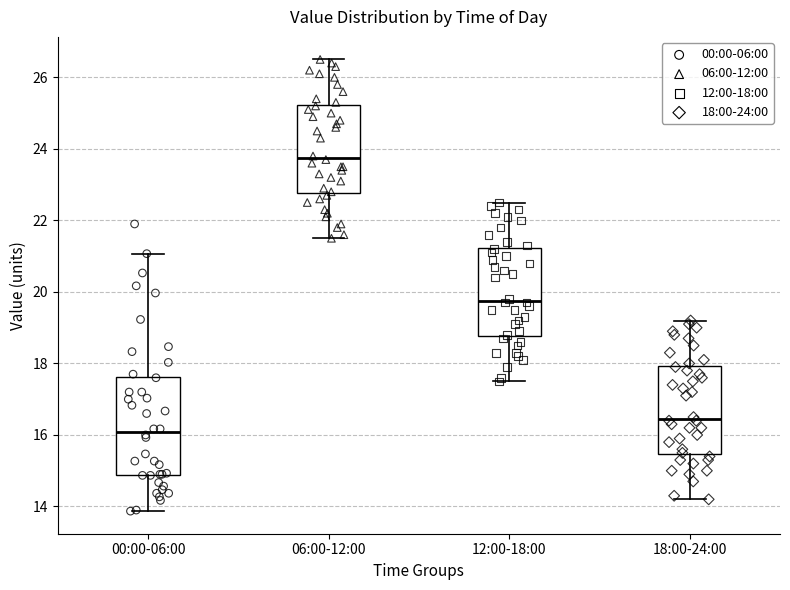

Which box is the tallest, from its lower edge to its upper edge?

00:00-06:00